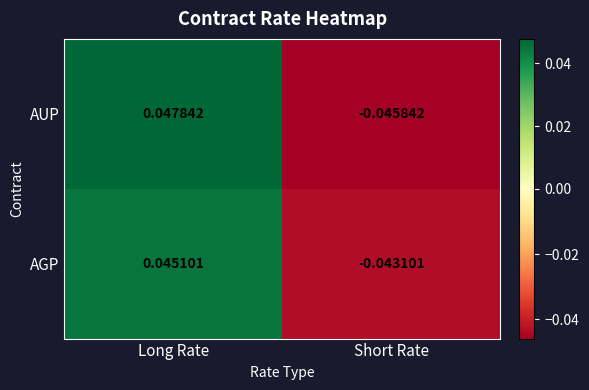

At which category is the sum across all series the highest?

Long Rate